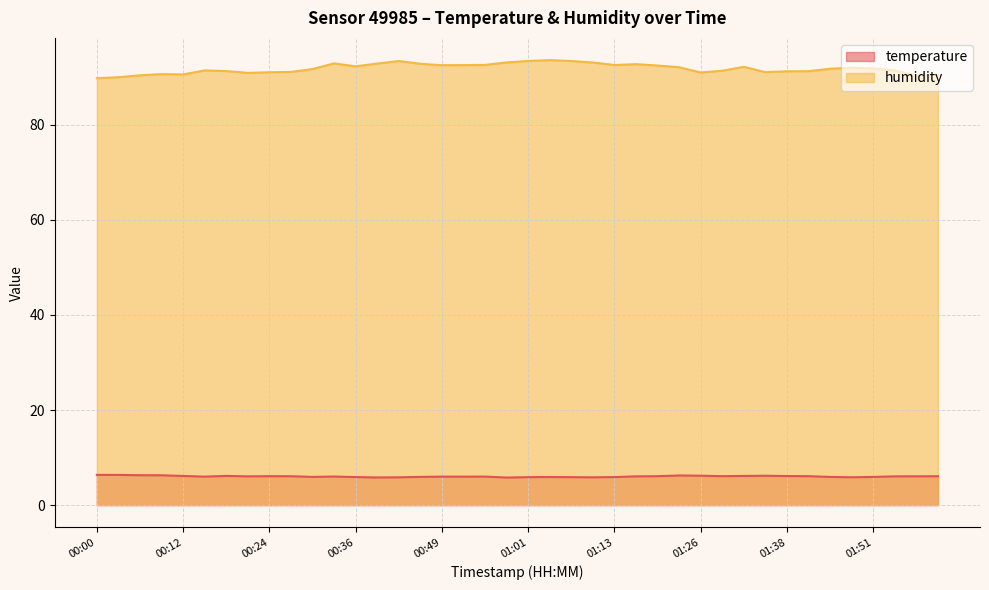

What is the total value across all series at 01:22?

98.3